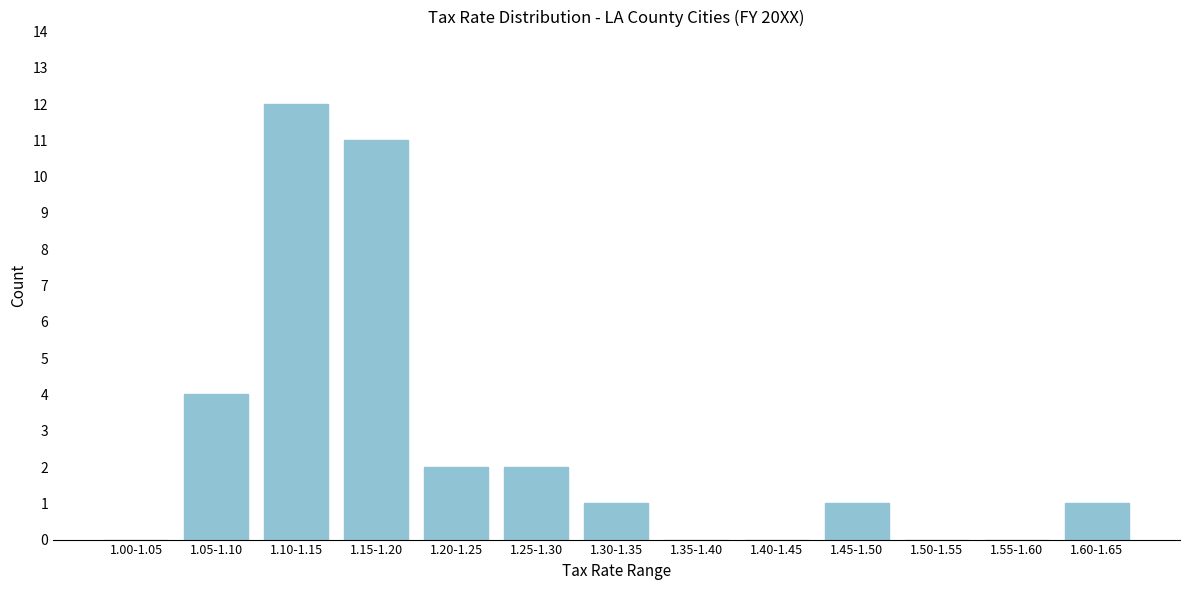

Reading left to right, what are all the values shown in this chart?

1.00-1.05=0	1.05-1.10=4	1.10-1.15=12	1.15-1.20=11	1.20-1.25=2	1.25-1.30=2	1.30-1.35=1	1.35-1.40=0	1.40-1.45=0	1.45-1.50=1	1.50-1.55=0	1.55-1.60=0	1.60-1.65=1